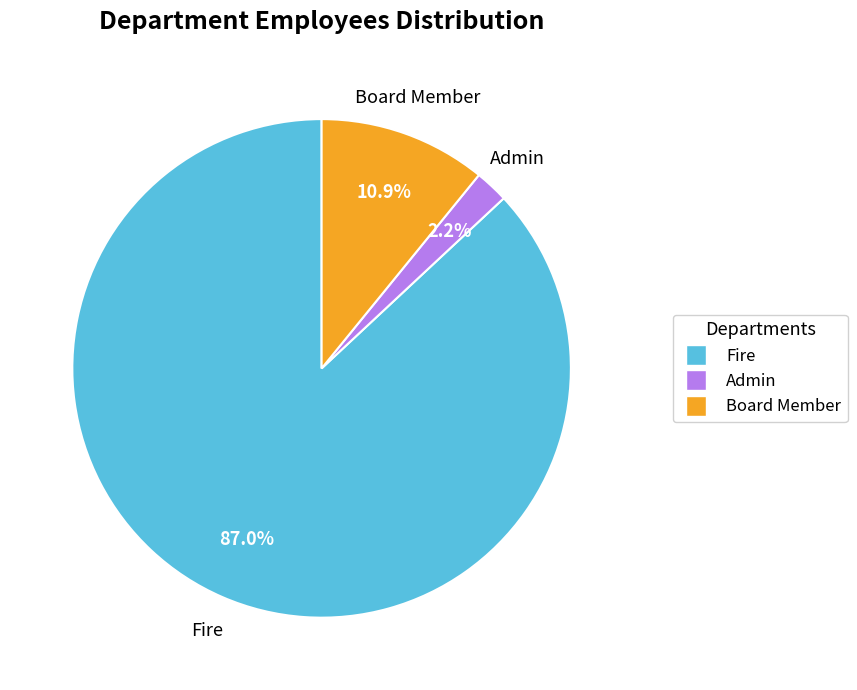

Is it true that Board Member is 11% of the pie?

True